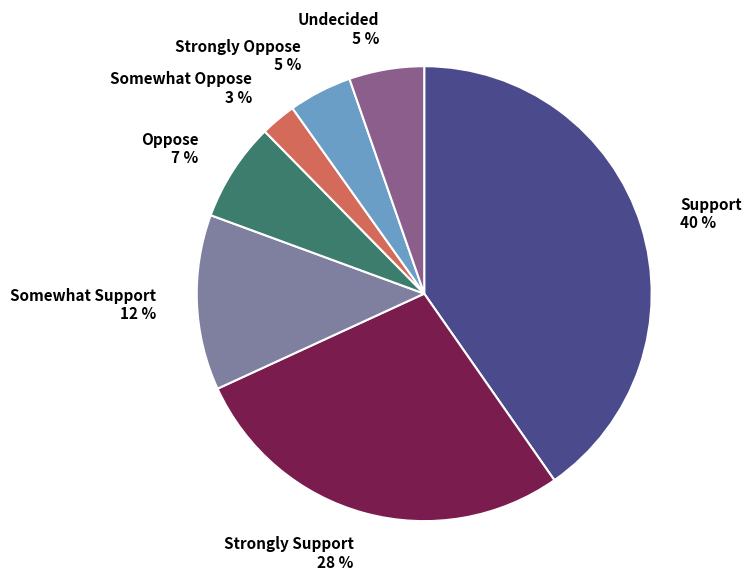

Between Somewhat Oppose 3 % and Strongly Oppose 5 %, which is larger?

Strongly Oppose 5 %